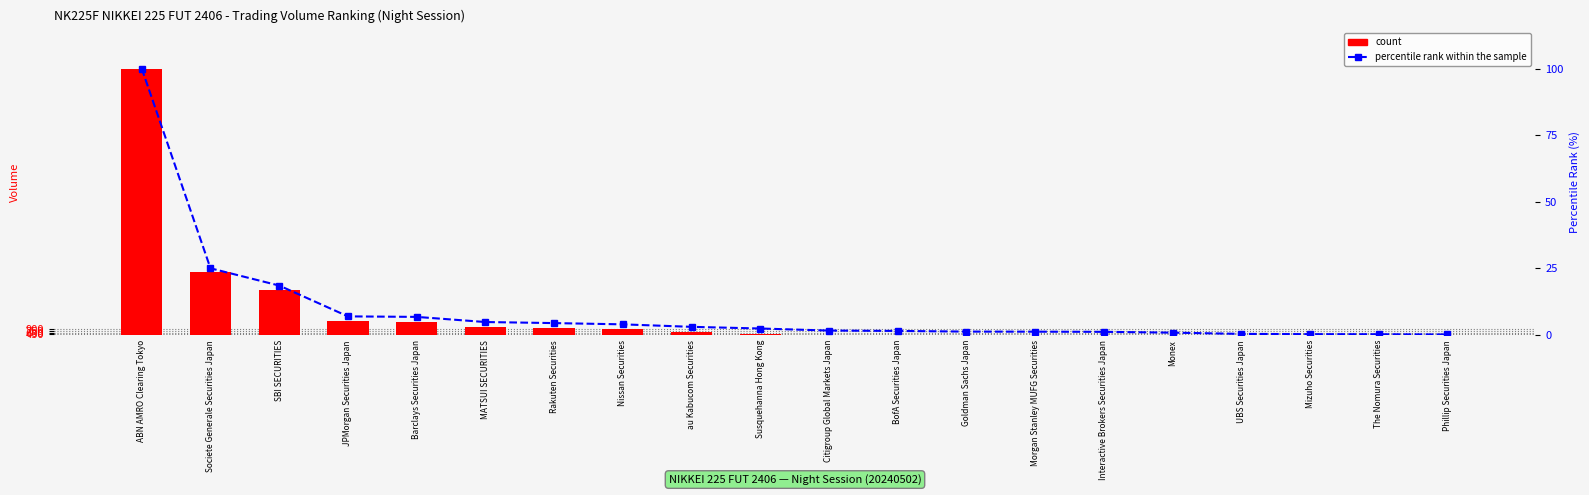

What is the difference between the maximum and minimum values in the percentile rank within the sample series?

99.7